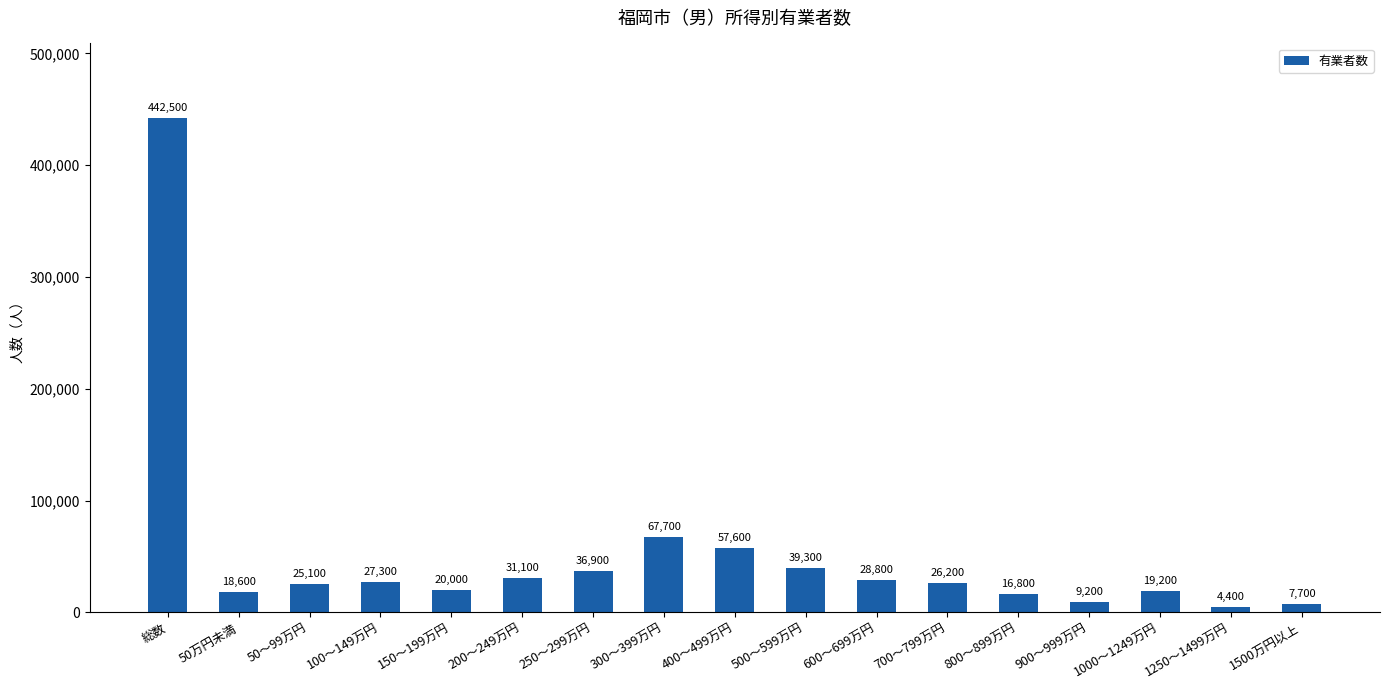

Approximately how many times larger is the value at 500～599万円 compared to 50～99万円?

1.6